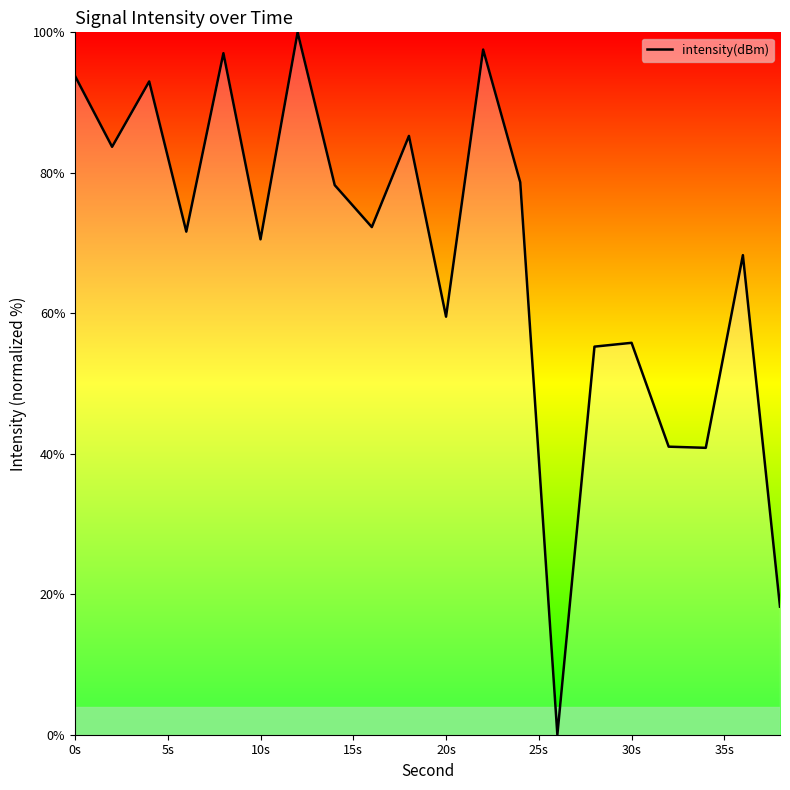

What is the difference between the maximum and minimum values?

100.0